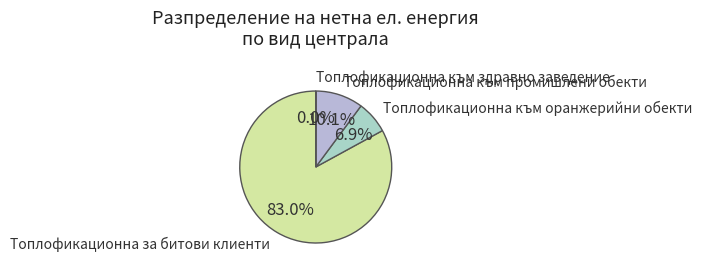

Approximately how many times larger is the value at Топлофикационна към оранжерийни обекти compared to Топлофикационна към промишлени обекти?

0.7